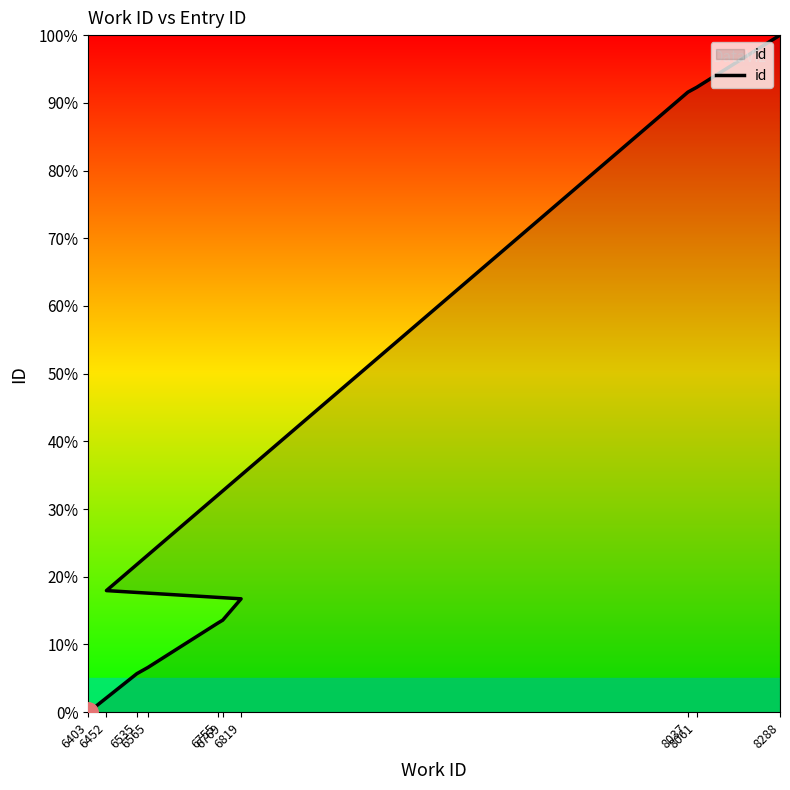

What is the change in value from 6535 to 6819?

+11.1